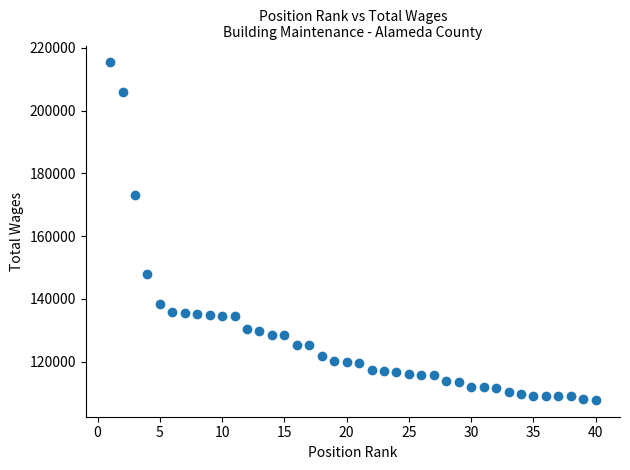

What Y value in the scatter plot is closest to 161583?

173132